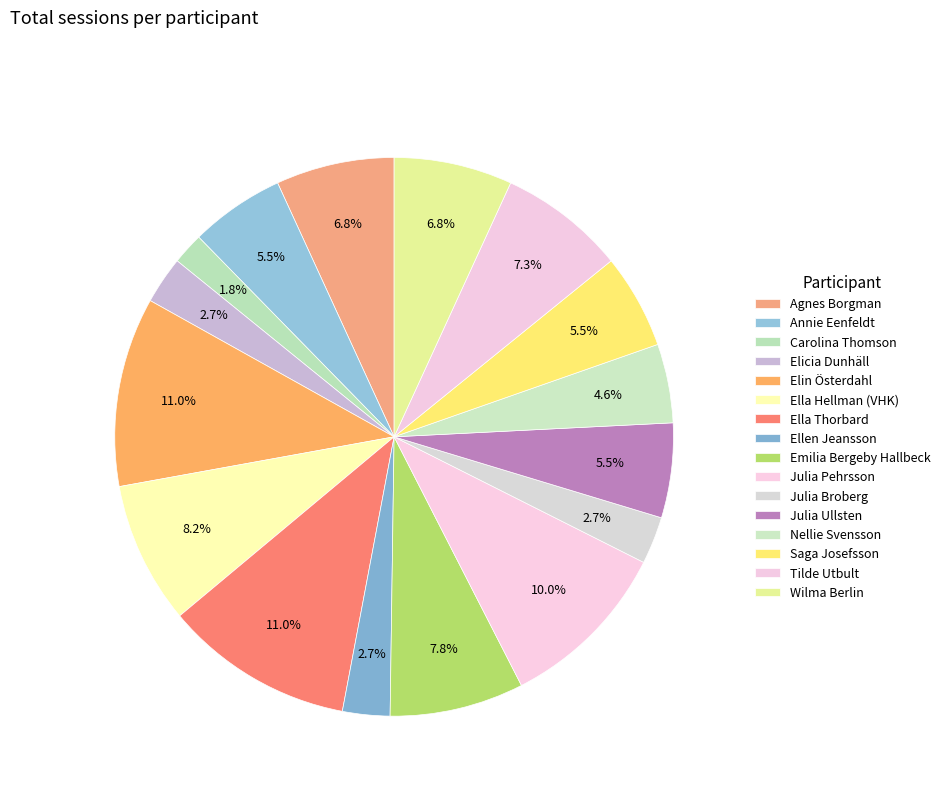

Is there a majority slice in this chart?

No